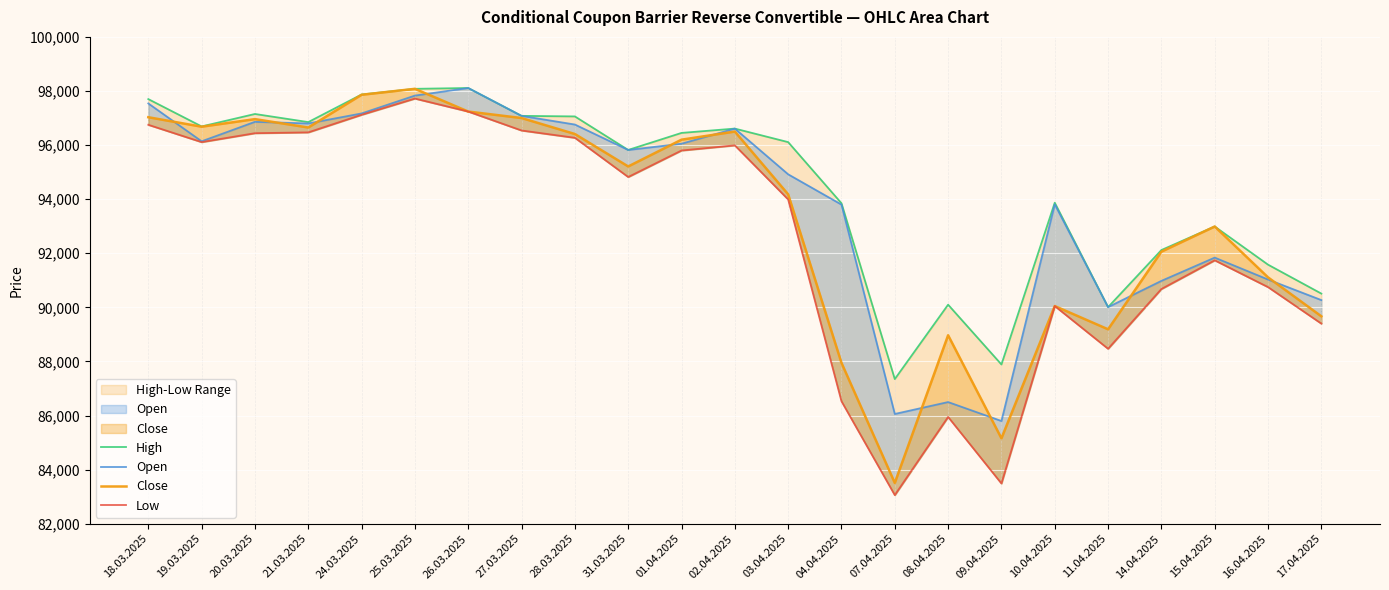

List the series in order of their peak value, lowest first.

Low, Close, High, Open